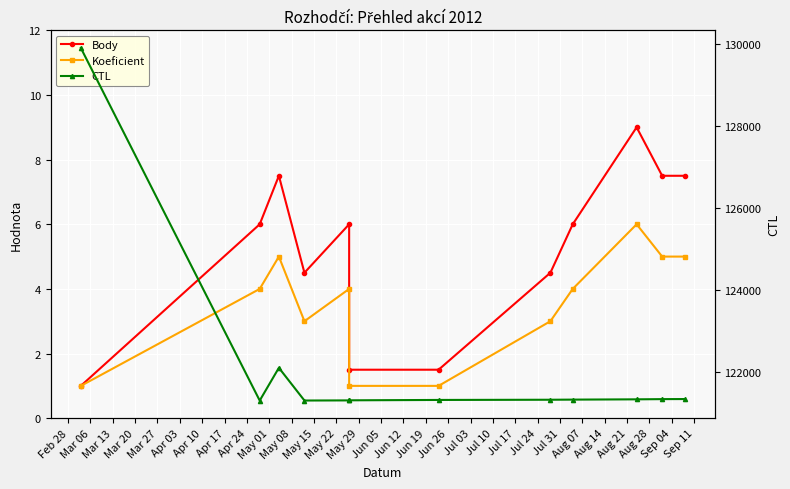

True or false: Koeficient and CTL cross at least once.

False